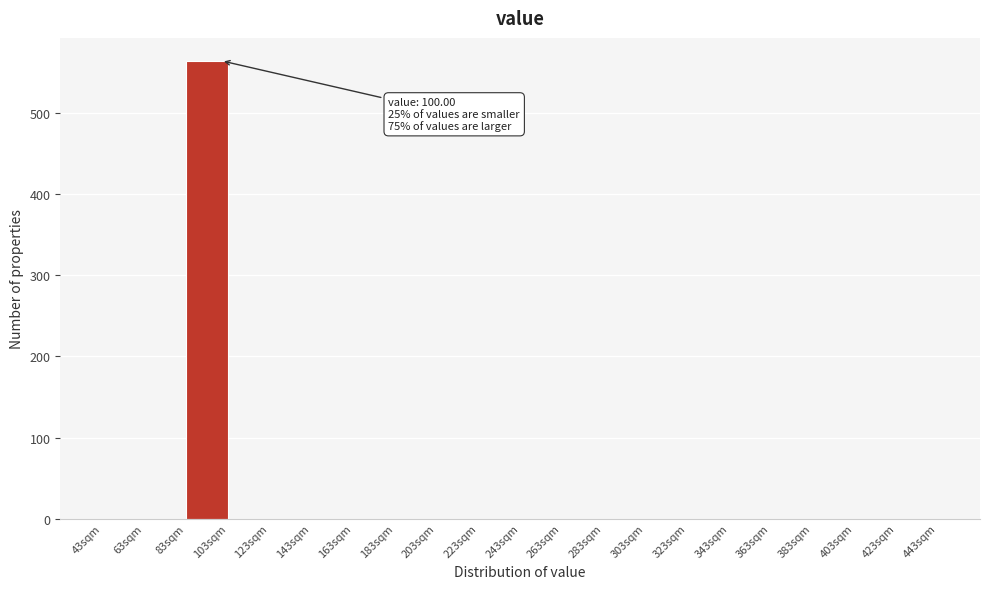

Over which range of the x-axis is the bar tallest?

83 to 103